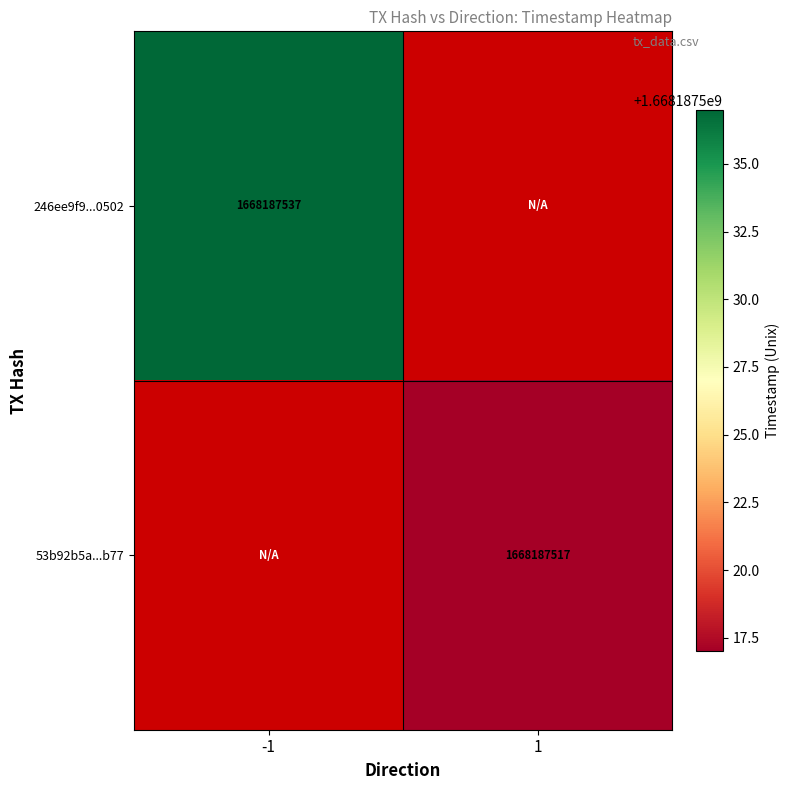

At how many categories does at least one series exceed 577720906?

2